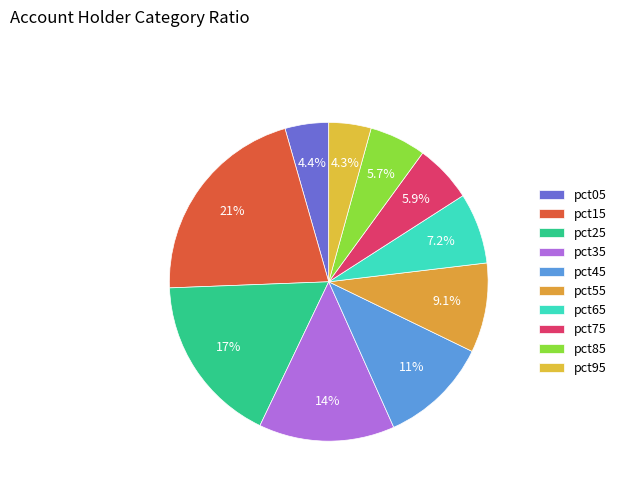

Count the number of slices in the pie.

10